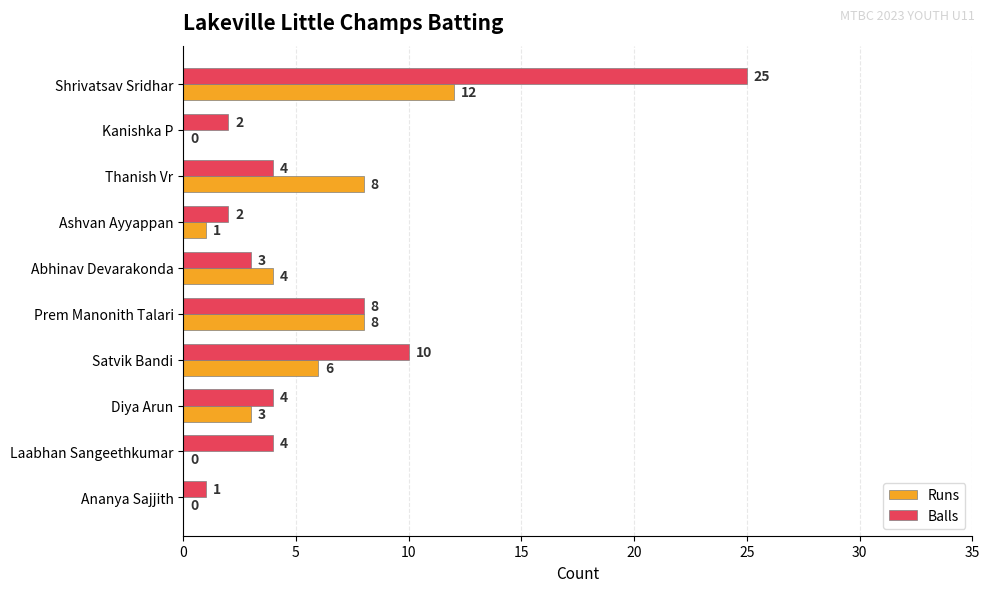

What is the maximum value shown in the chart?

25